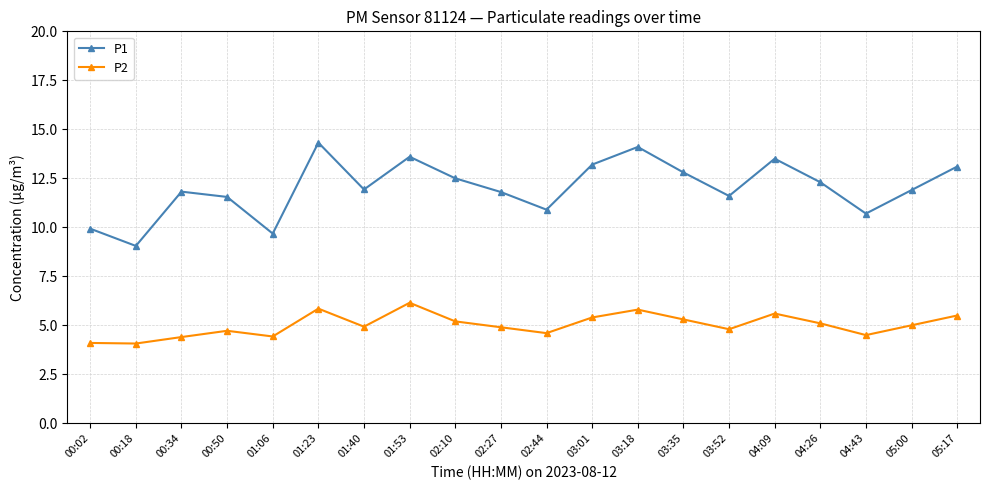

What is the difference between the maximum and minimum values in the P1 series?

5.3